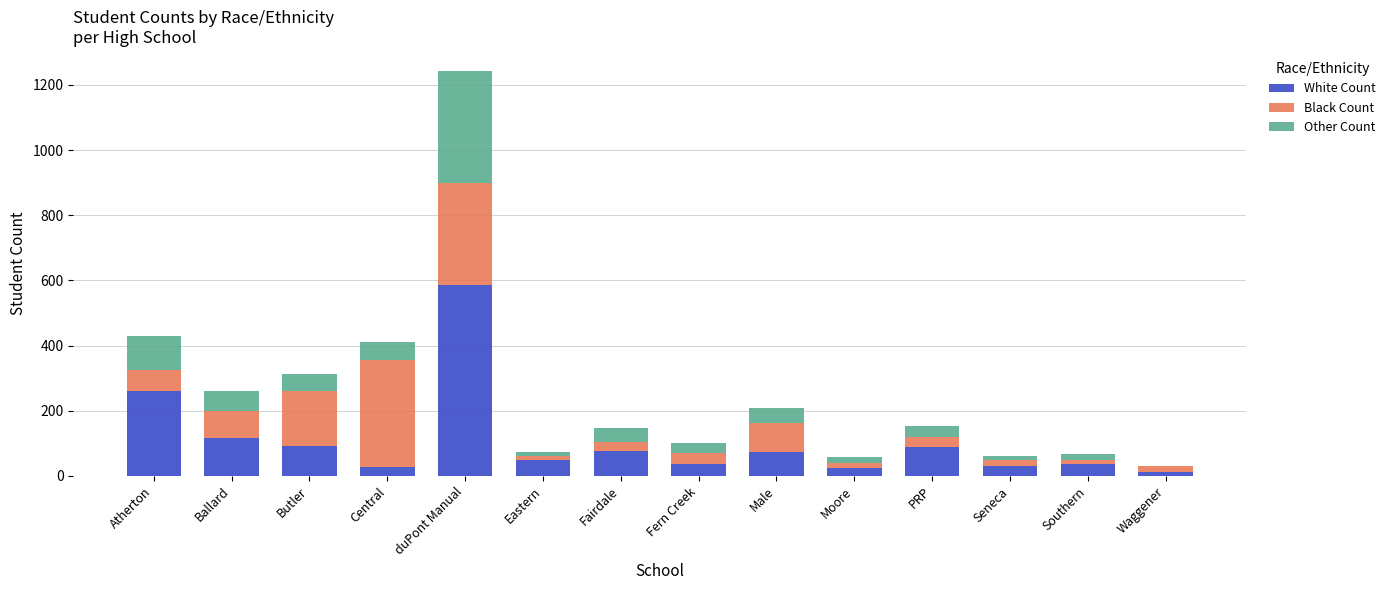

At which category is the sum across all series the highest?

duPont Manual